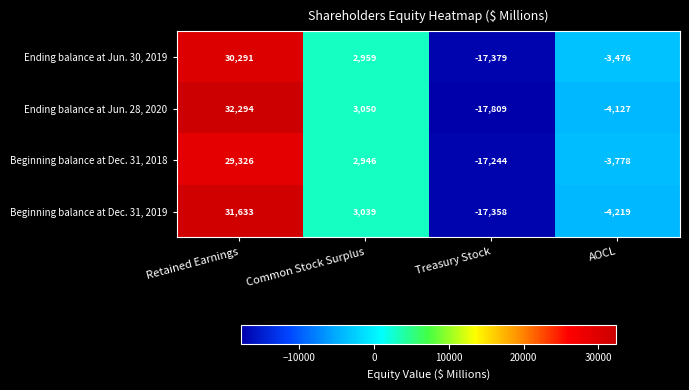

What is the approximate value of Ending balance at Jun. 28, 2020 at AOCL, to the nearest 50?

-4150